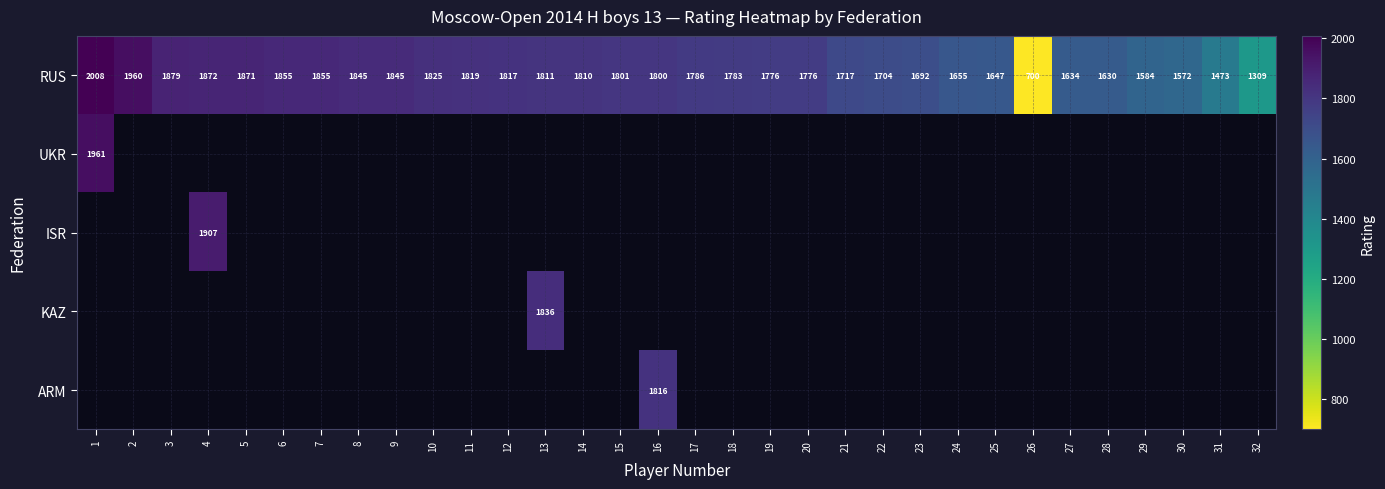

Where is RUS nearest to the value 1354?

32